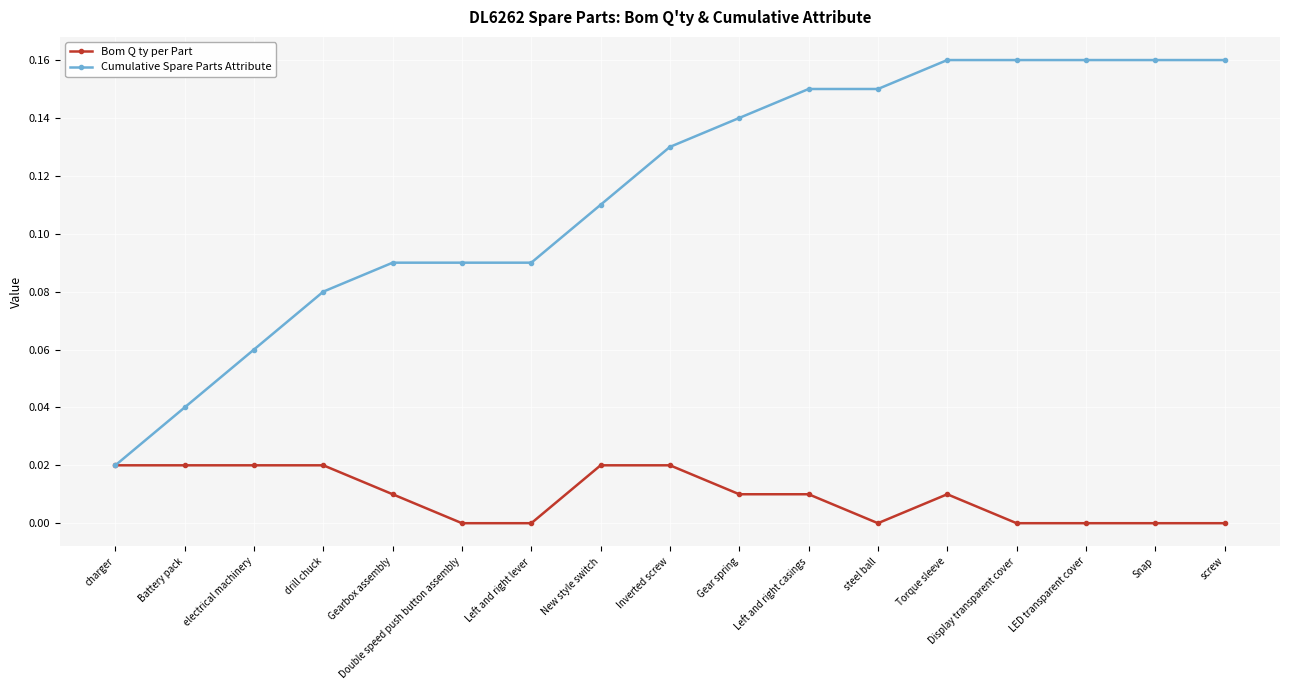

True or false: Bom Q ty per Part has more than 0 interior local peaks.

True